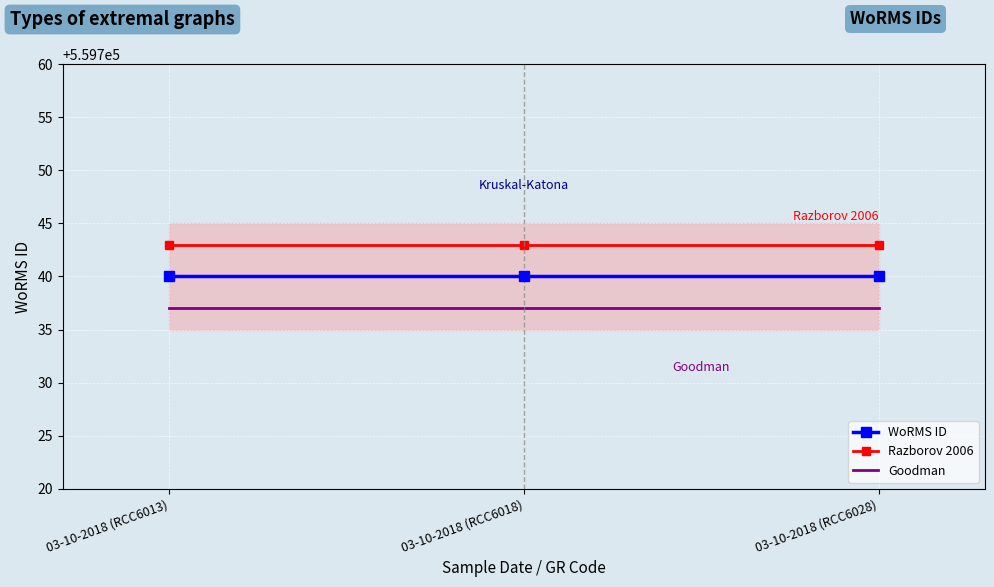

List the series in order of their peak value, lowest first.

Goodman, WoRMS ID, Razborov 2006